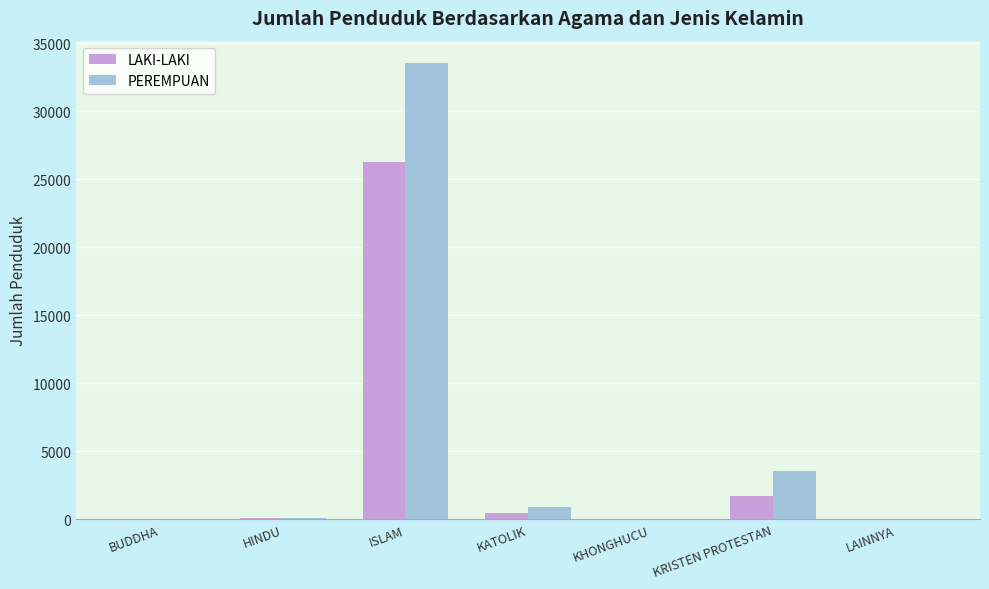

Where is PEREMPUAN nearest to the value 16755?

KRISTEN PROTESTAN